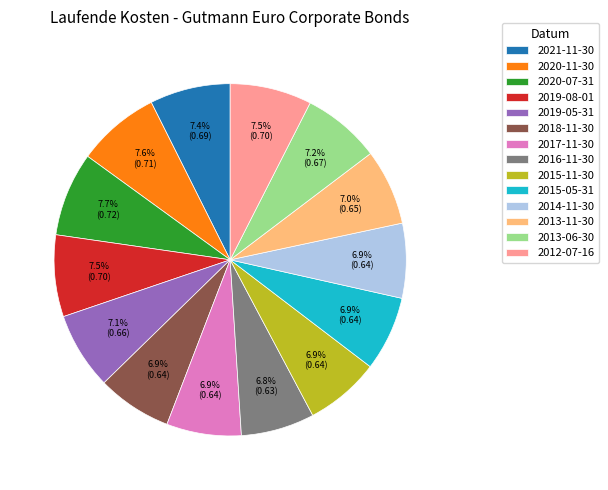

How many segments does this pie chart have?

14